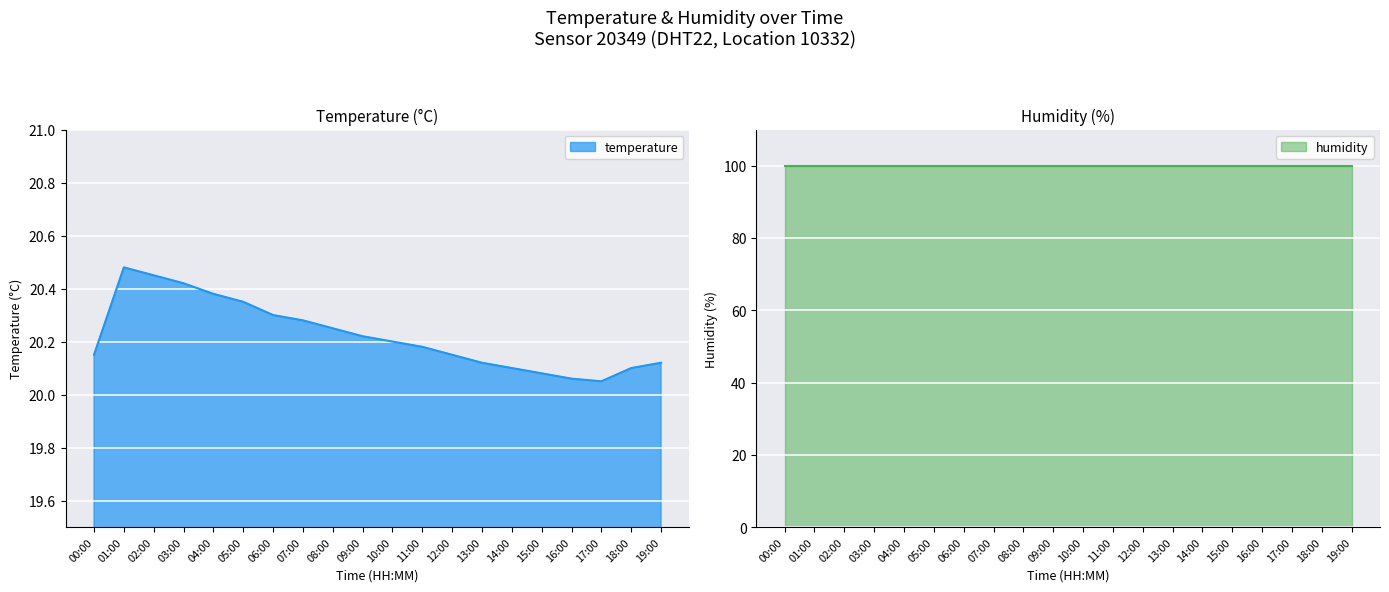

The temperature series shows 5.4 at 05:00. True or false?

False